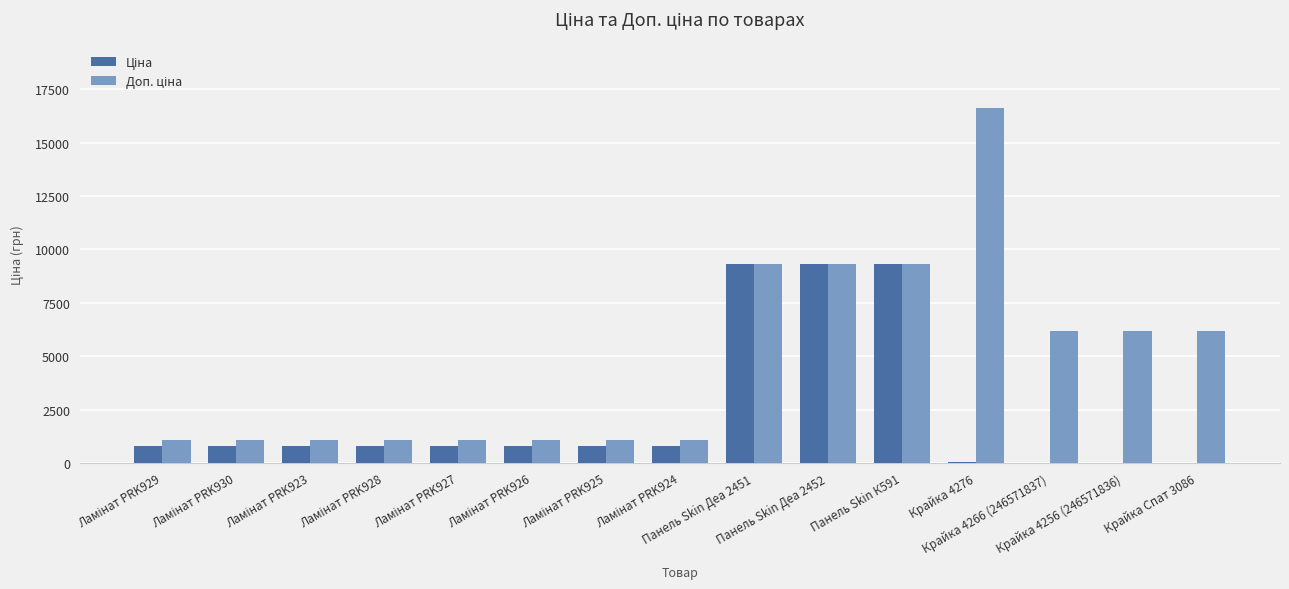

What is the difference between the maximum and minimum values in the Ціна series?

9294.0